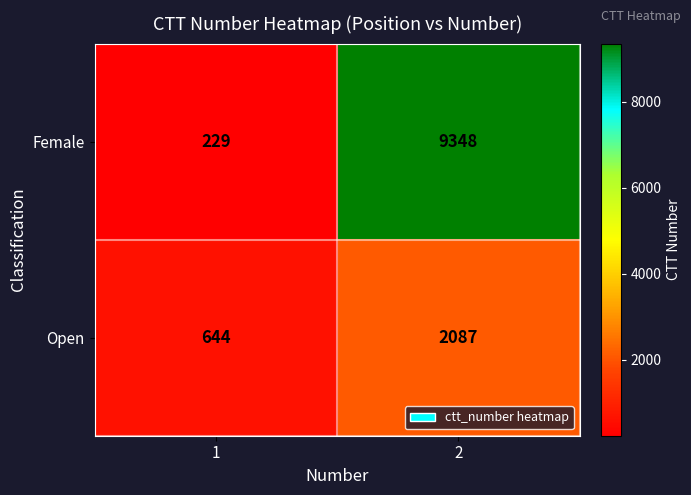

What is the spread (max minus min) of values at 1?

415